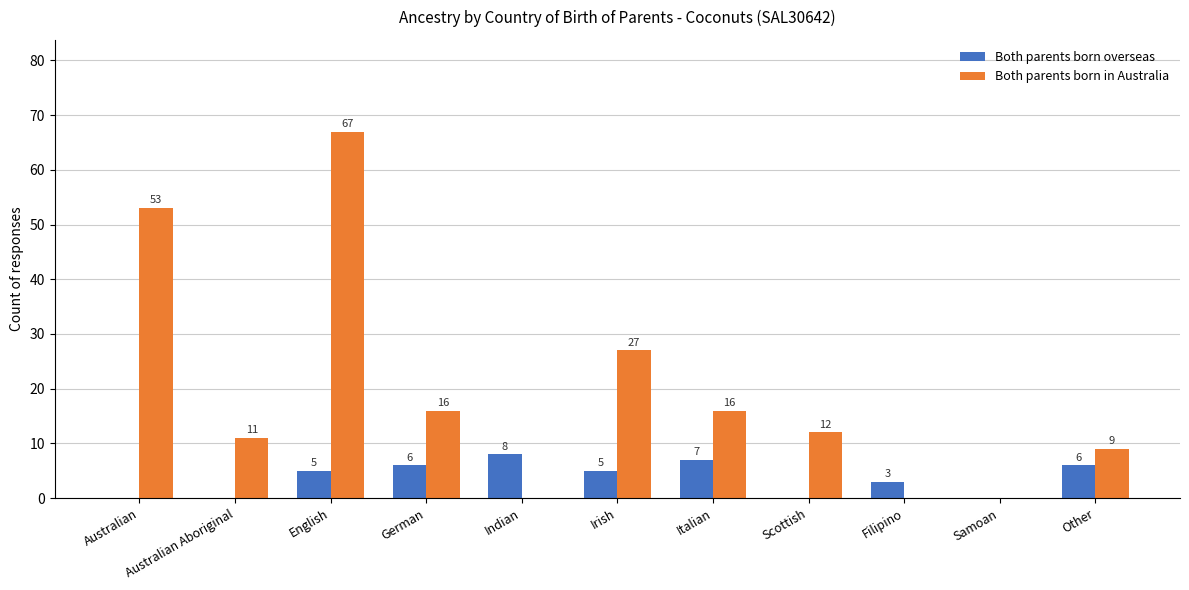

At which category is the sum across all series the highest?

English